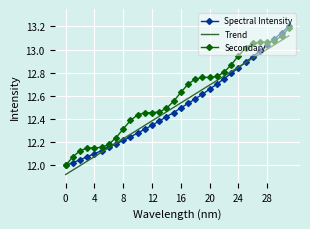

Which series has the largest total across all categories?

Secondary